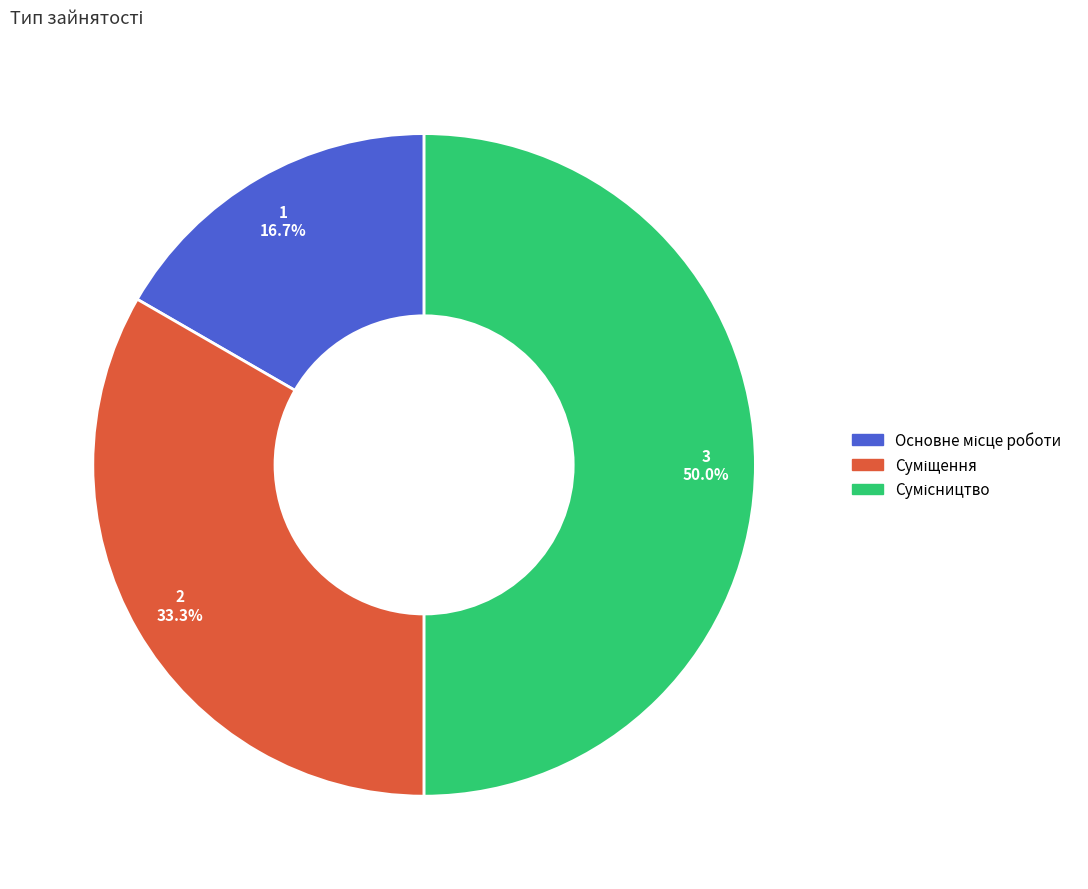

What is the smallest slice in the pie chart?

Основне місце роботи